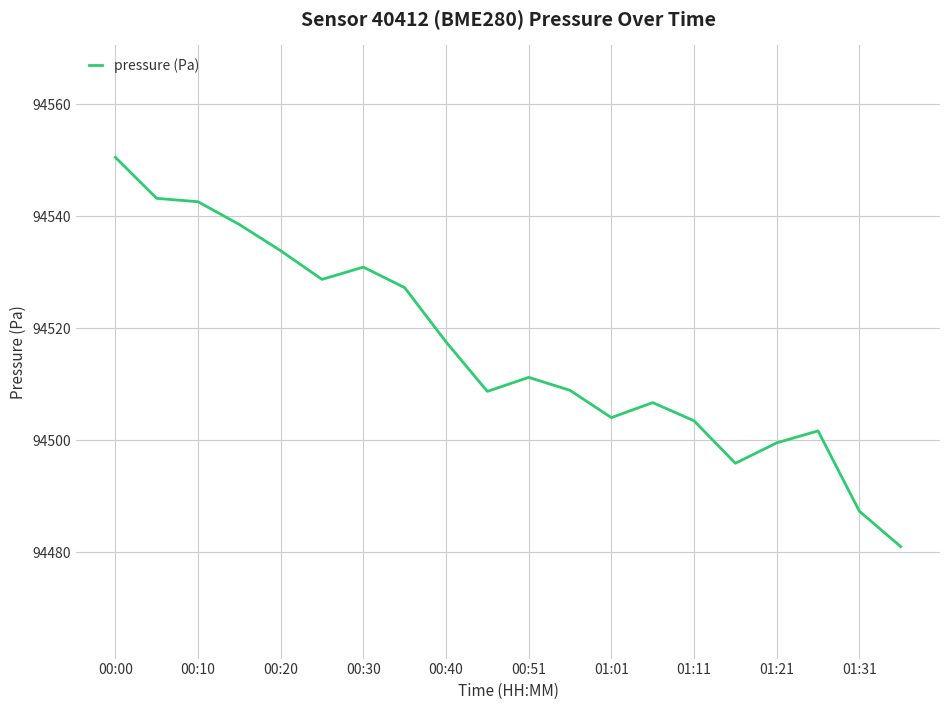

What is the minimum value shown in the chart?

94481.0